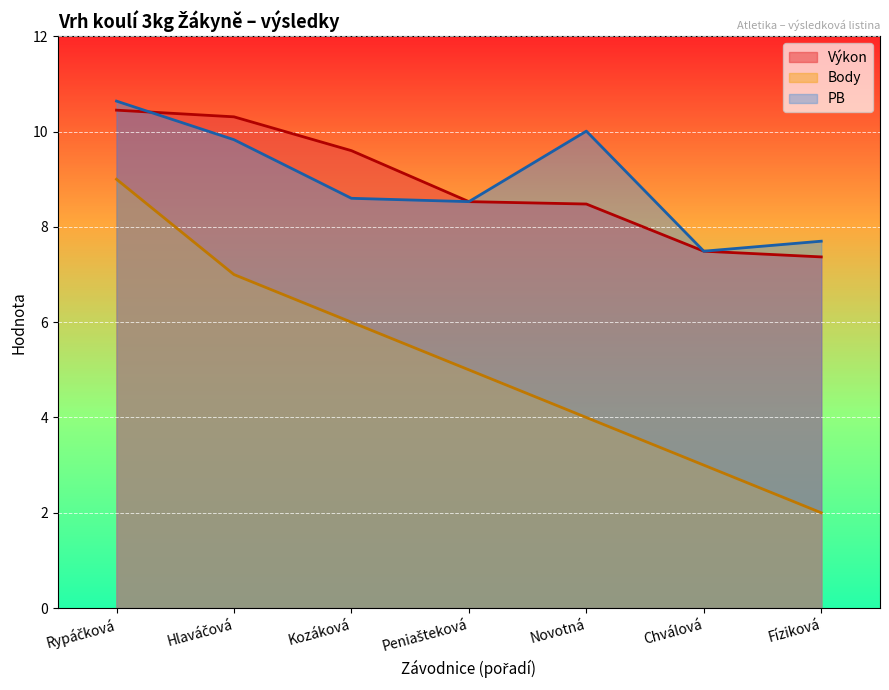

Does the chart display data point markers on the line(s)?

No